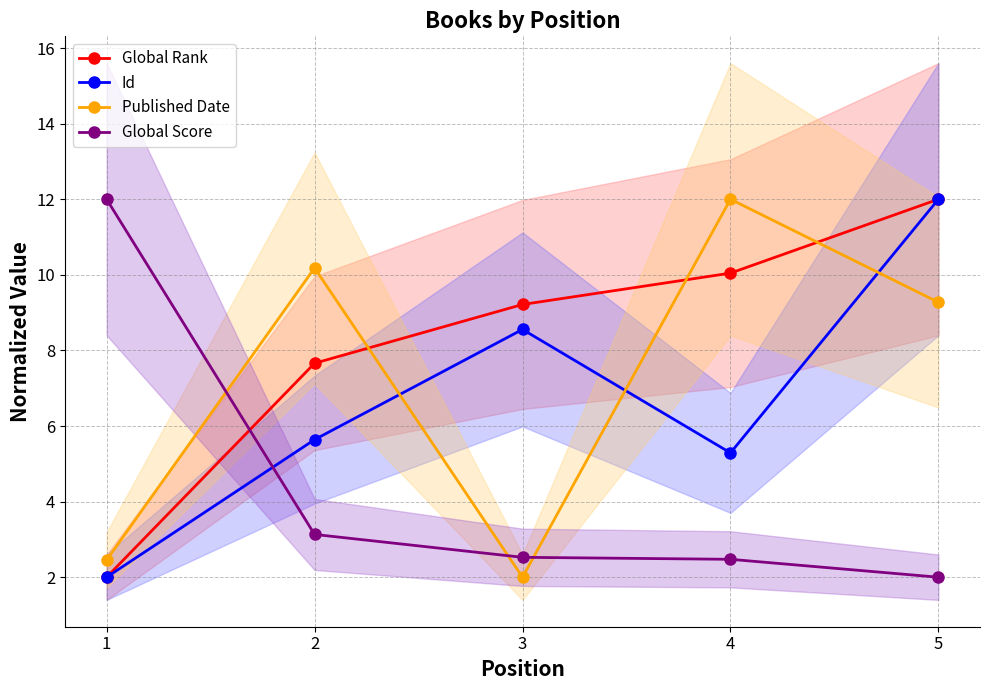

At how many categories does at least one series exceed 8?

5